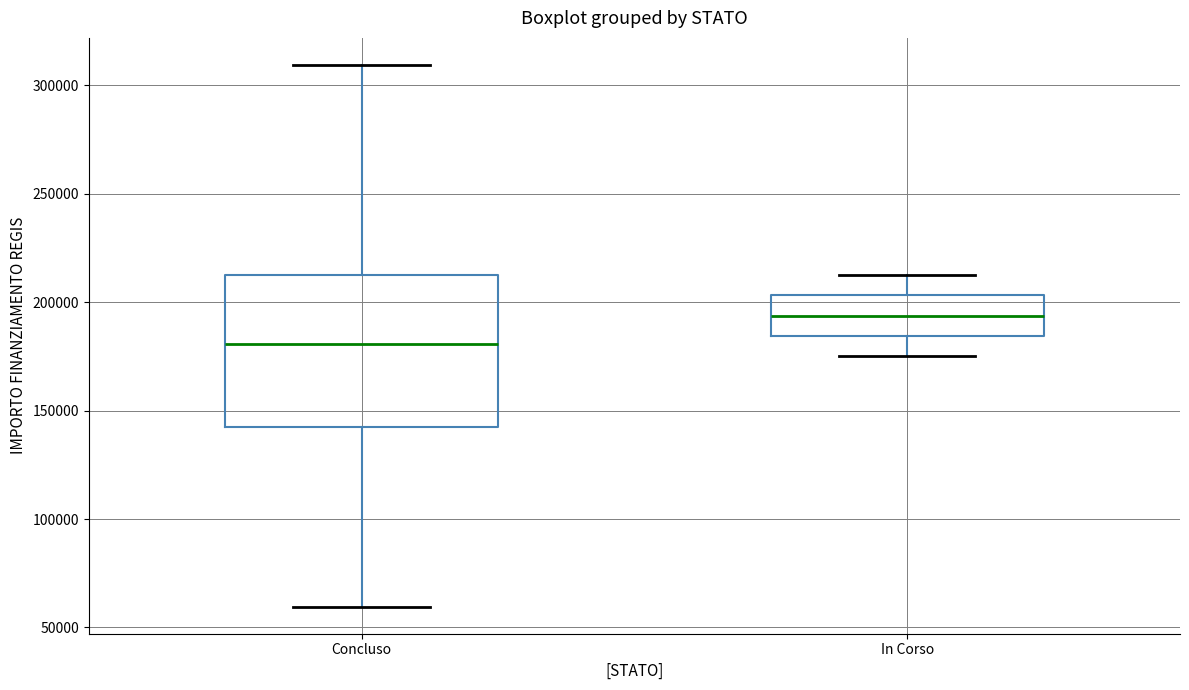

Which box's median line is the highest?

In Corso